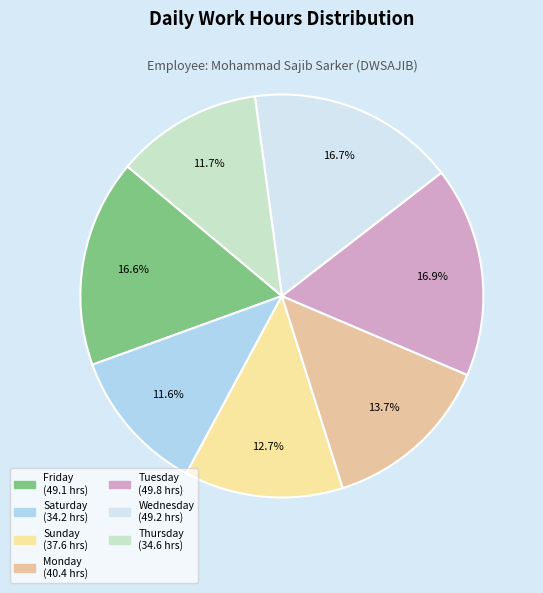

How many slices are in this pie chart?

7